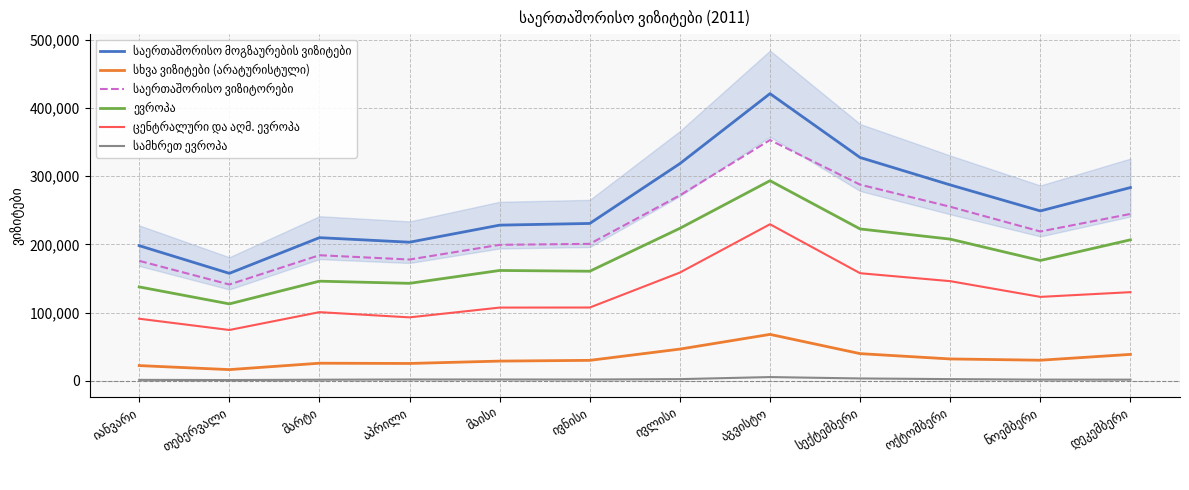

Rank the series at იანვარი from lowest to highest value.

სამხრეთ ევროპა, სხვა ვიზიტები (არატურისტული), ცენტრალური და აღმ. ევროპა, ევროპა, საერთაშორისო ვიზიტორები, საერთაშორისო მოგზაურების ვიზიტები